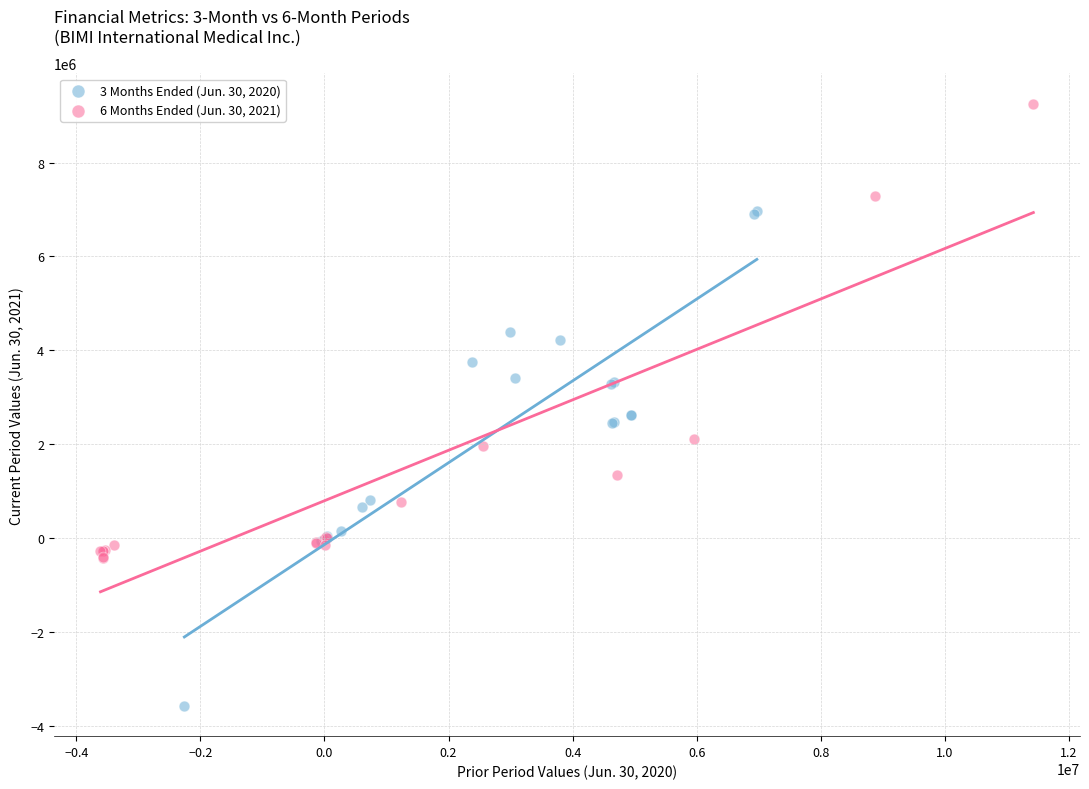

Which series reaches the maximum Y coordinate?

6 Months Ended (Jun. 30, 2021)